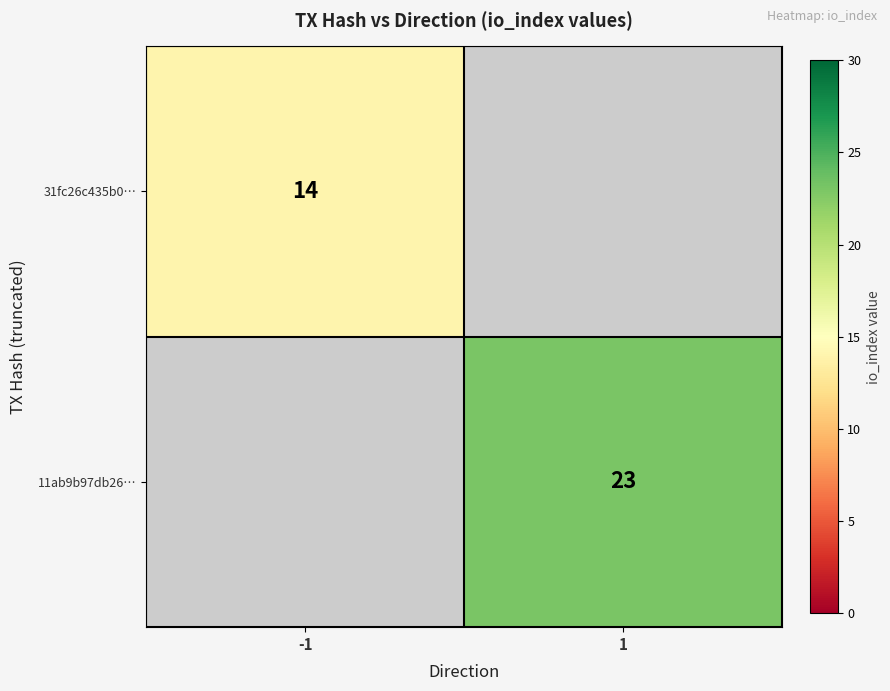

At which category does the chart reach its peak across all series?

1